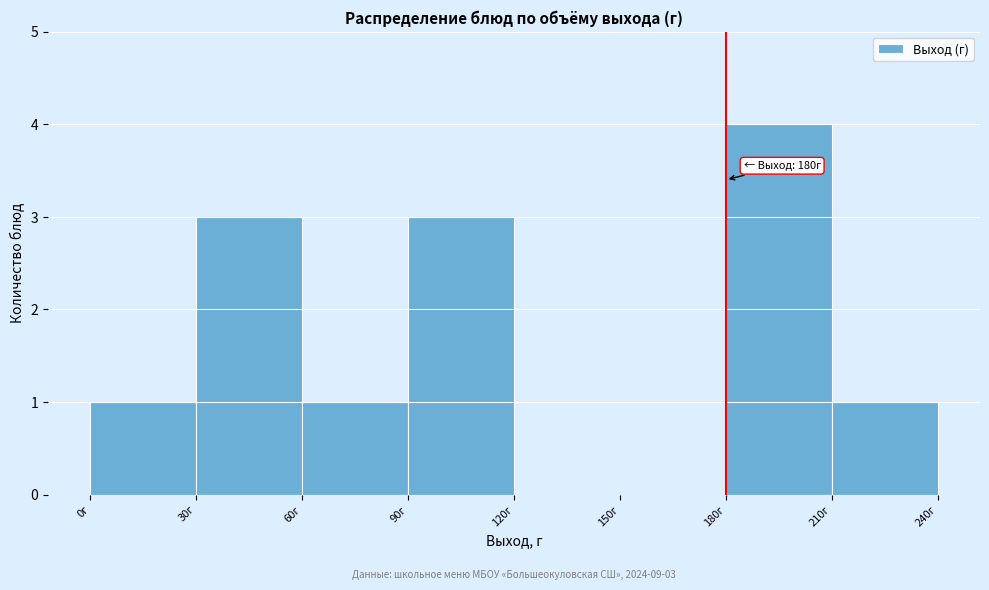

Which range on the x-axis has the tallest bar?

180 to 210